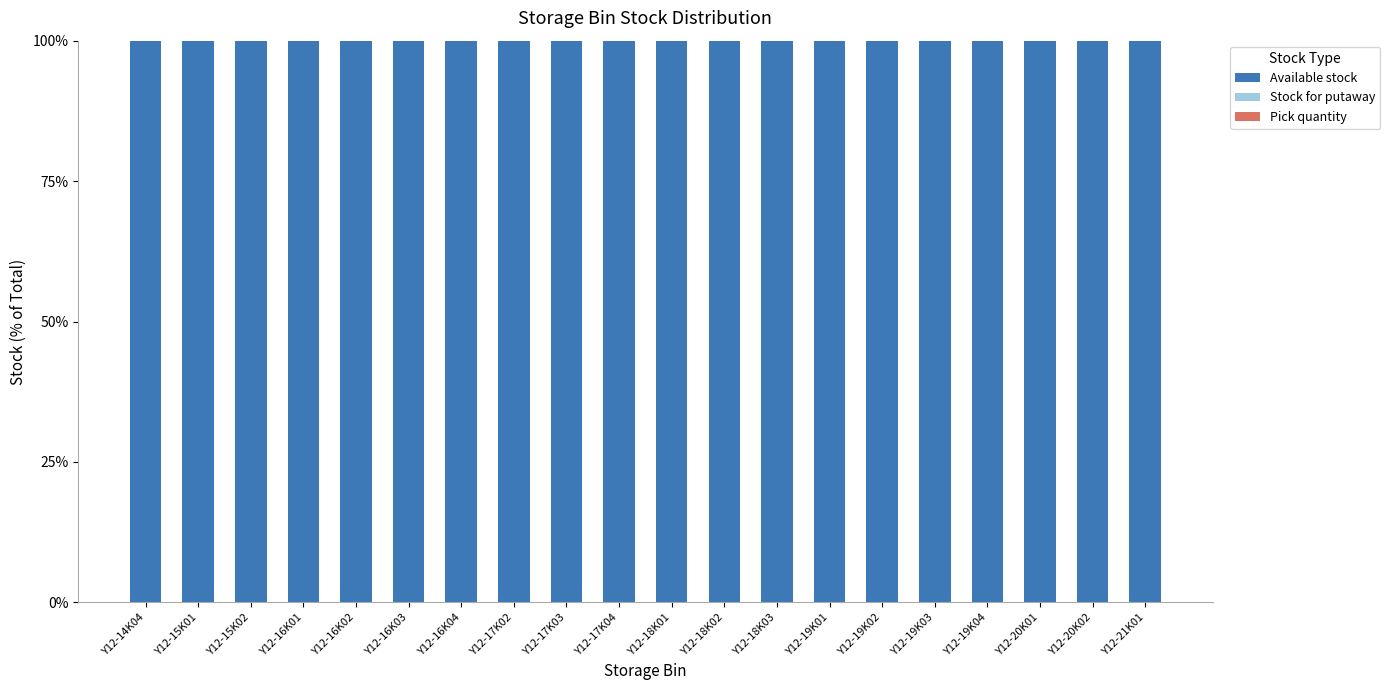

How many bars are there in total?

60